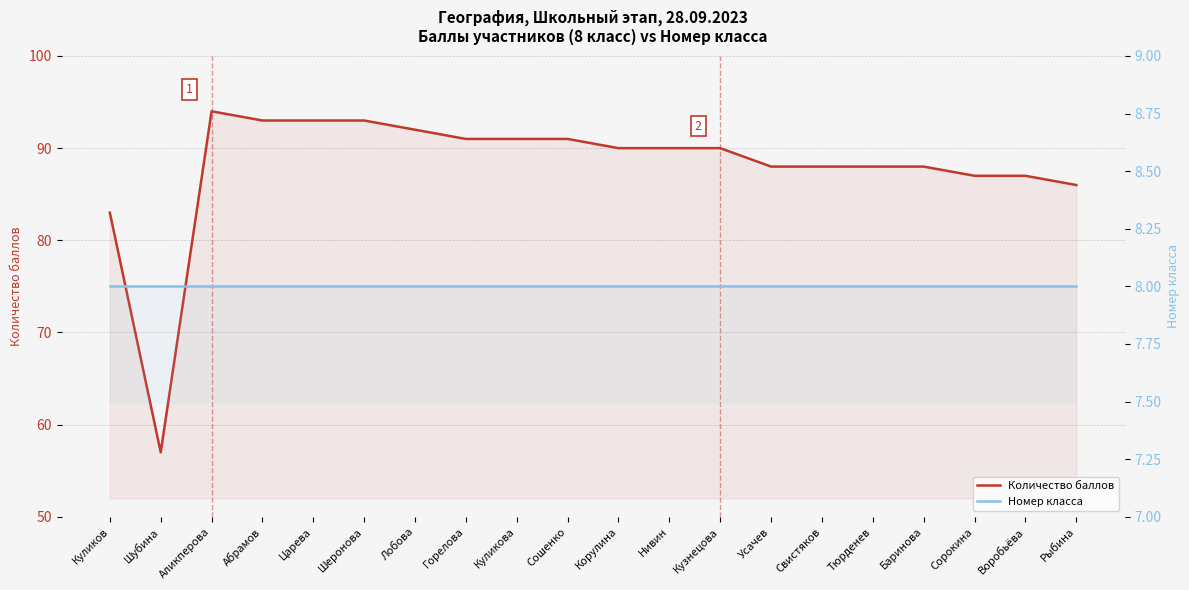

True or false: Номер класса and Количество баллов intersect in this chart.

False